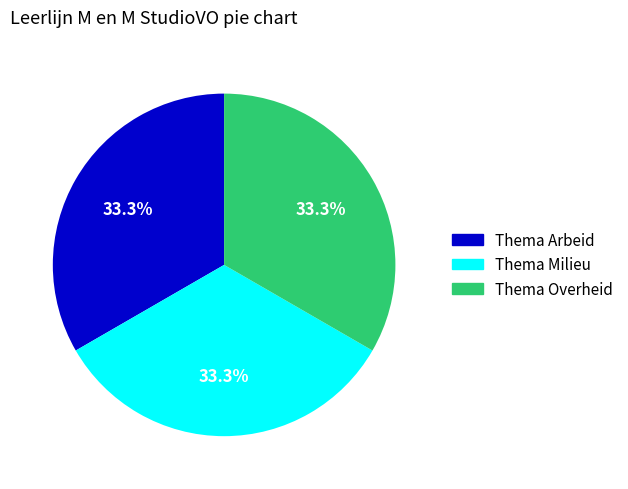

Does Thema Overheid represent more than half of the total?

No